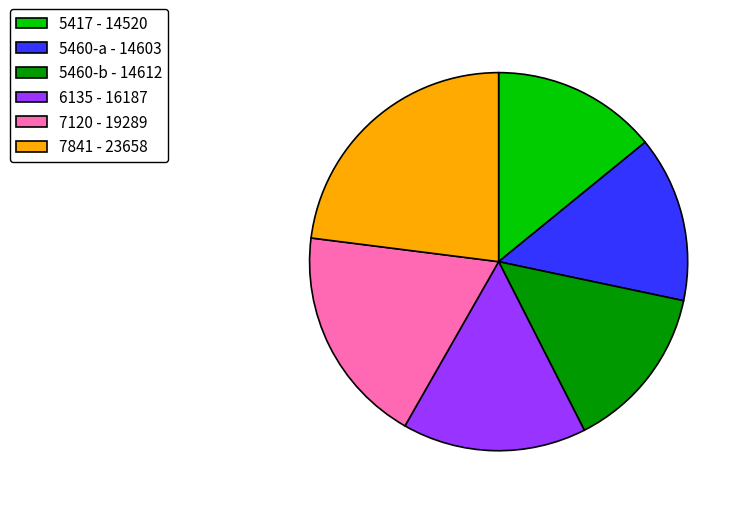

The 7841 slice represents 23% of the pie. True or false?

True